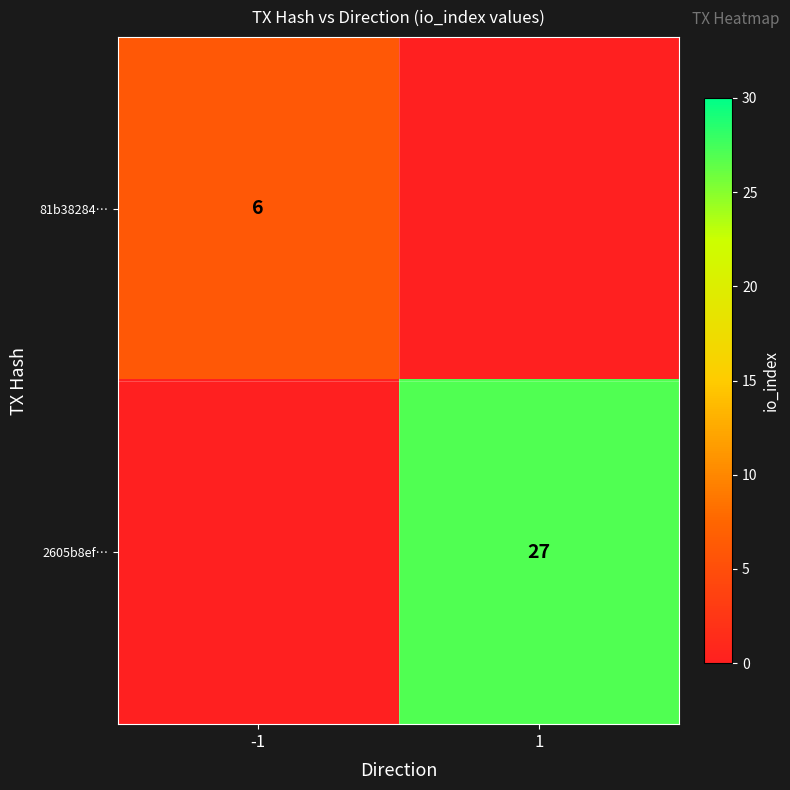

Is the value of 81b38284… at -1 greater than the value of 2605b8ef… at 1?

No